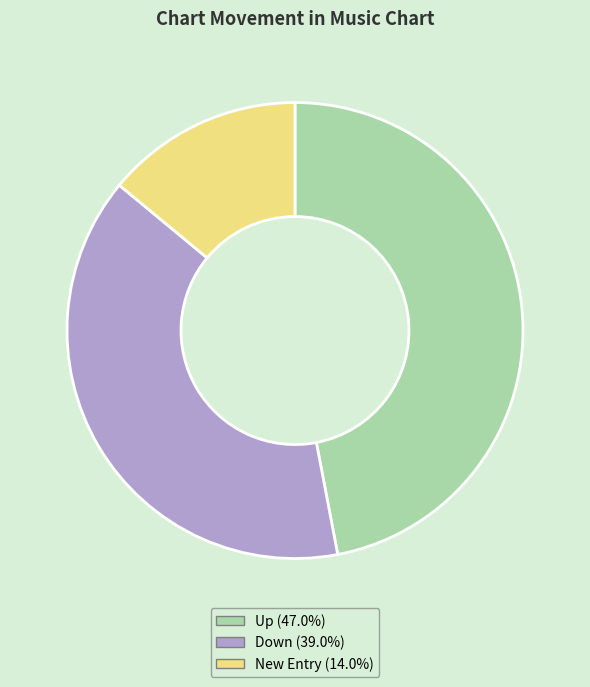

Is there a majority slice in this chart?

No